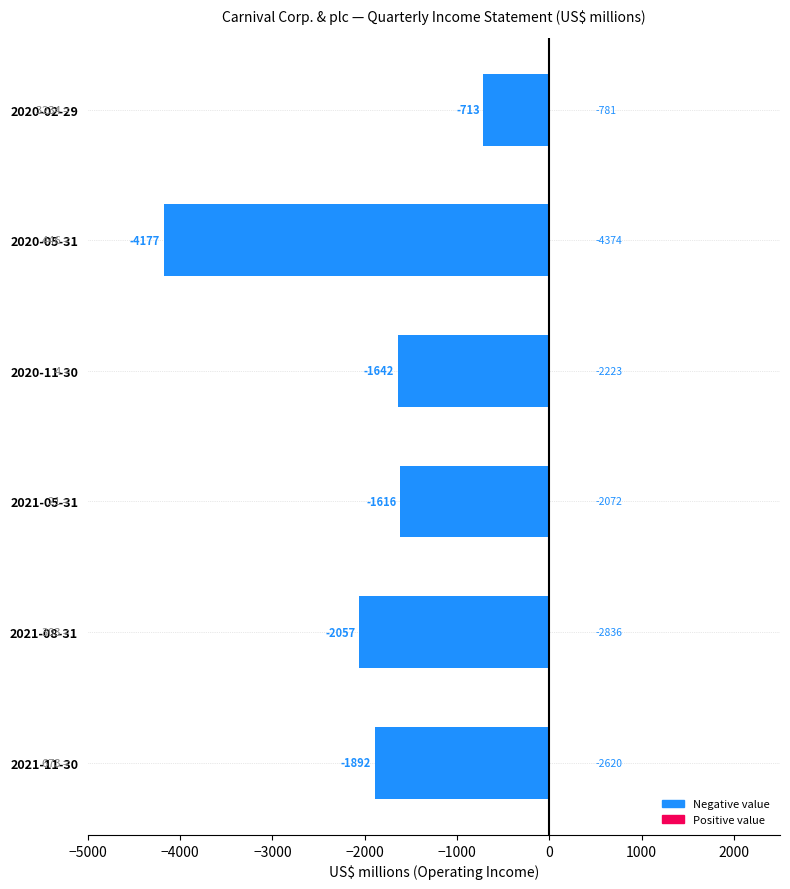

What is the sum of the values at 2020-11-30 and 2021-05-31?

-3258